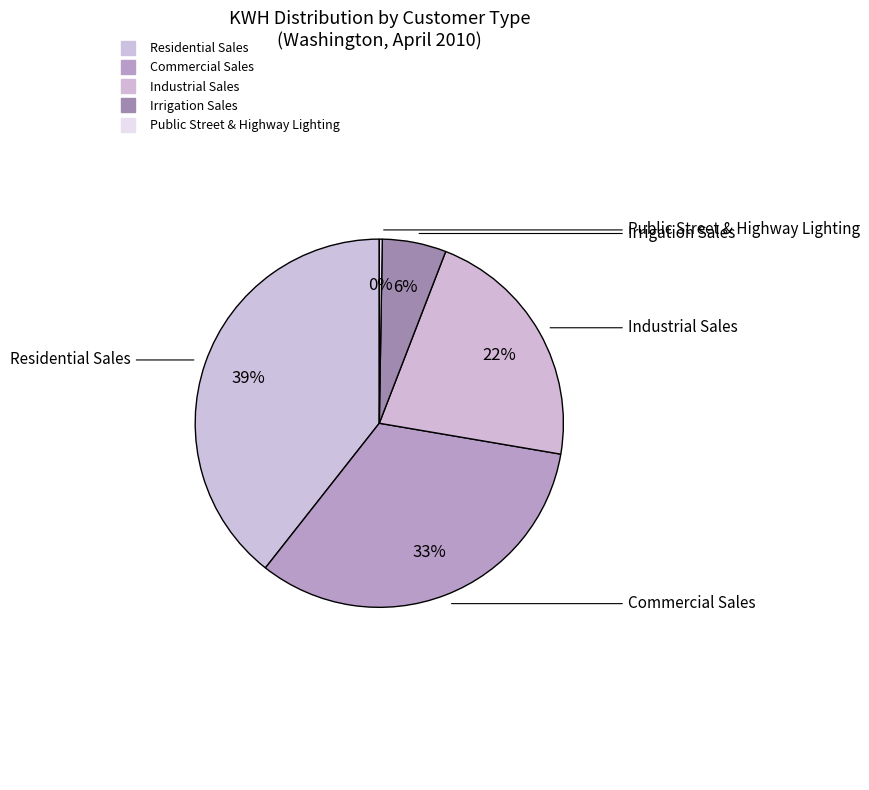

Rank the categories by value from lowest to highest.

Public Street & Highway Lighting, Irrigation Sales, Industrial Sales, Commercial Sales, Residential Sales